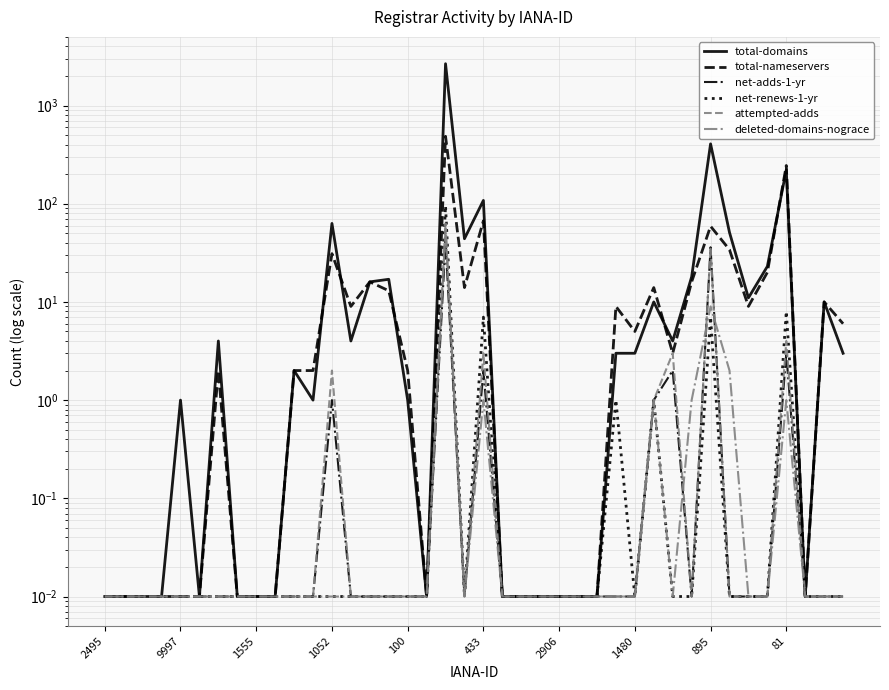

The value of attempted-adds at 895 is 12.8. True or false?

False